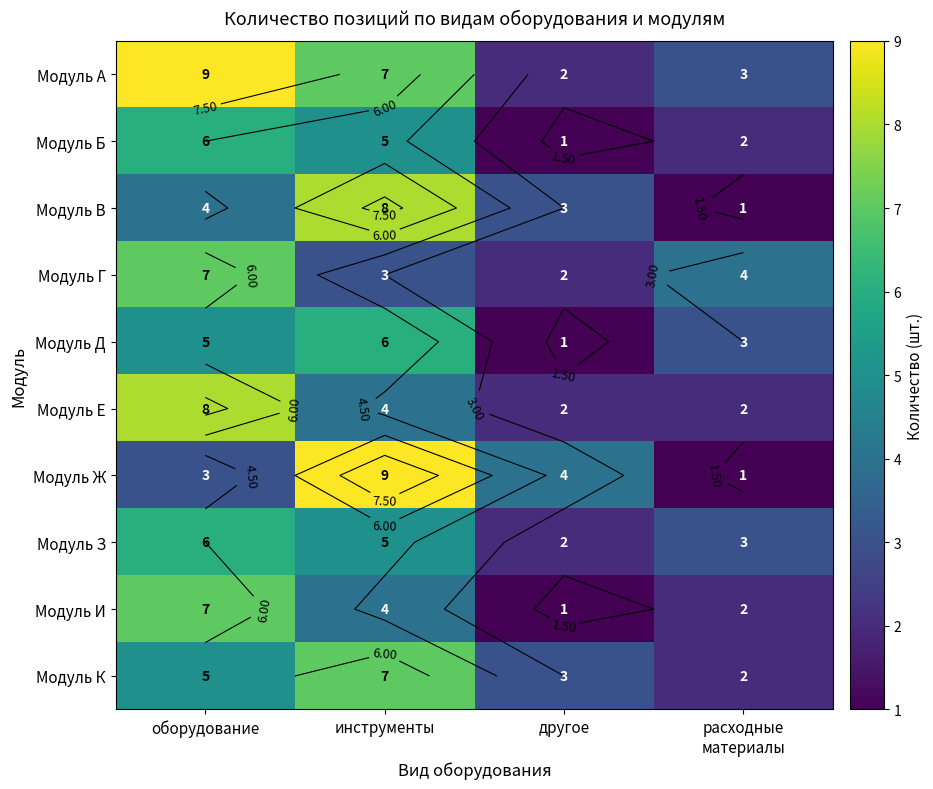

How many values in the Модуль Ж series are below 4?

2